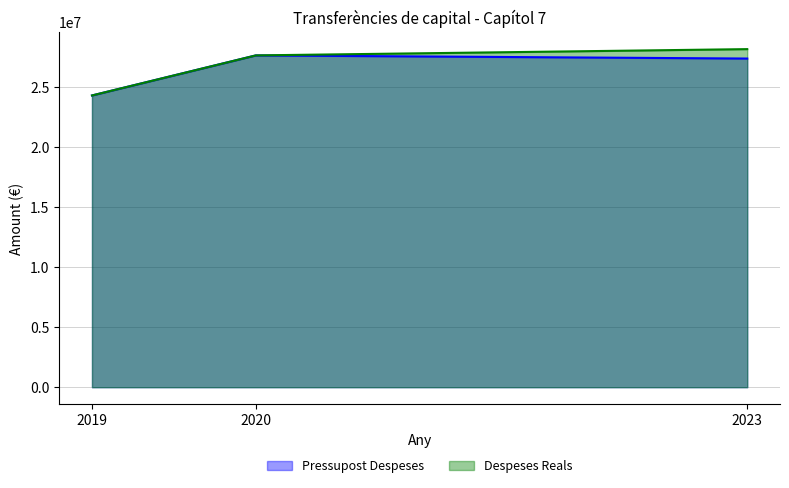

Rank the series by their average value, from highest to lowest.

Despeses Reals, Pressupost Despeses